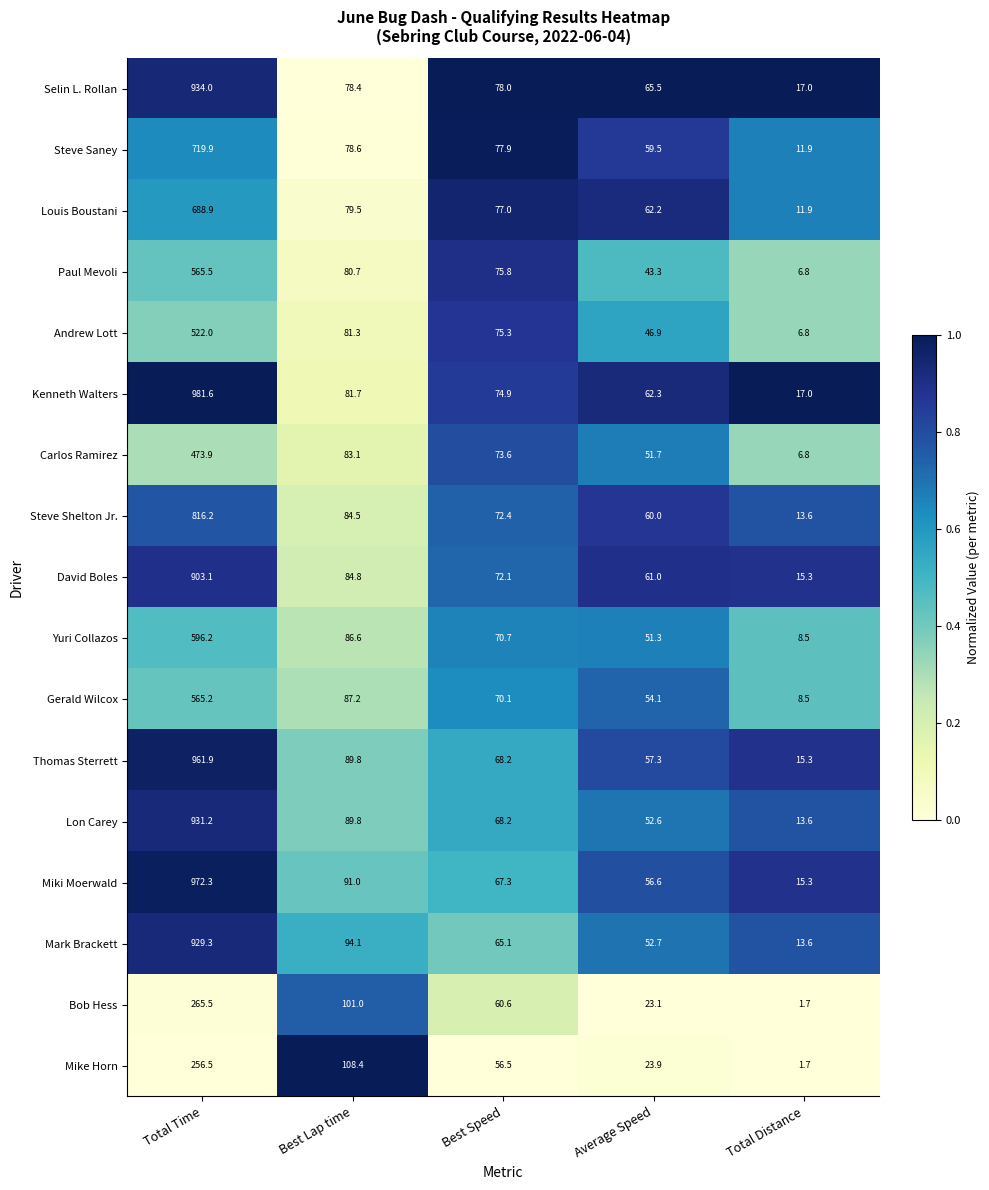

Rank the series at Average Speed from highest to lowest value.

Selin L. Rollan, Kenneth Walters, Louis Boustani, David Boles, Steve Shelton Jr., Steve Saney, Thomas Sterrett, Miki Moerwald, Gerald Wilcox, Mark Brackett, Lon Carey, Carlos Ramirez, Yuri Collazos, Andrew Lott, Paul Mevoli, Mike Horn, Bob Hess